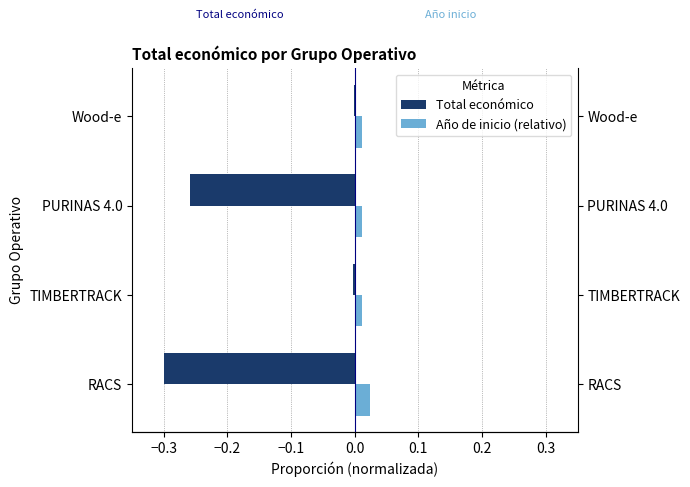

At PURINAS 4.0, list the series in order from largest to smallest.

Año de inicio (relativo), Total económico